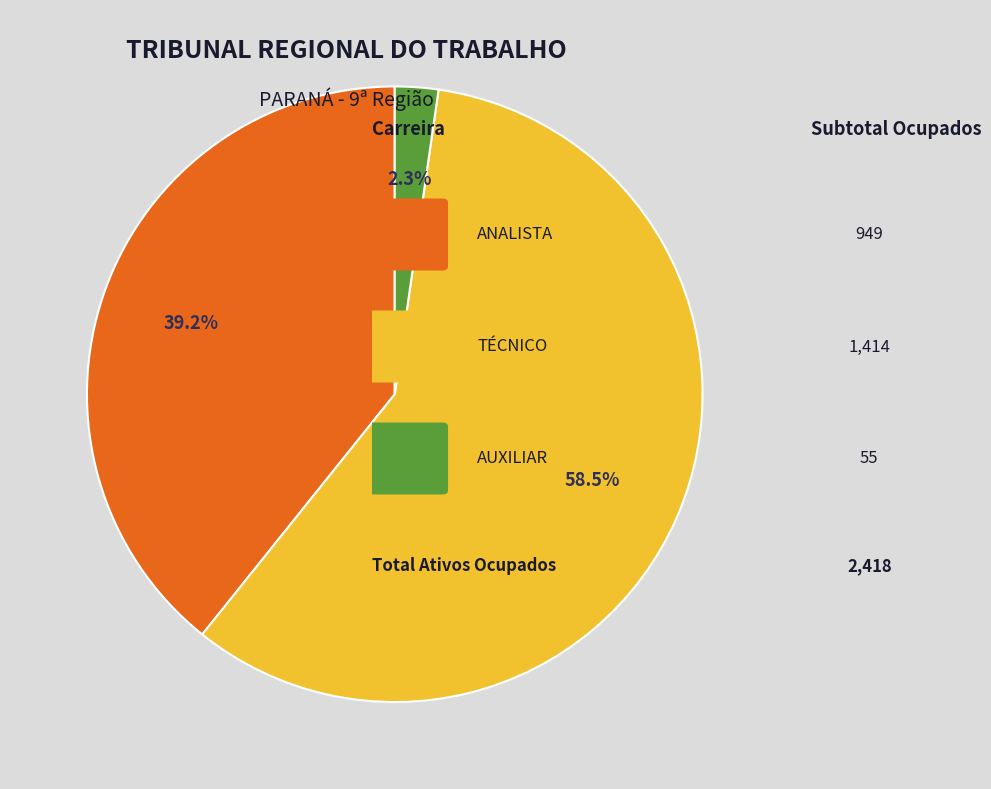

Is there any slice that represents more than half of the pie?

Yes